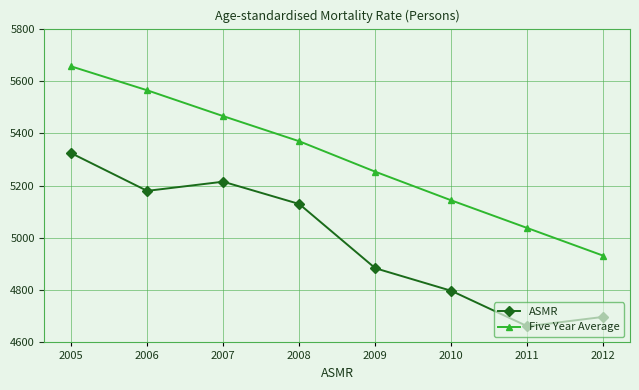

How many lines are shown in the chart?

2